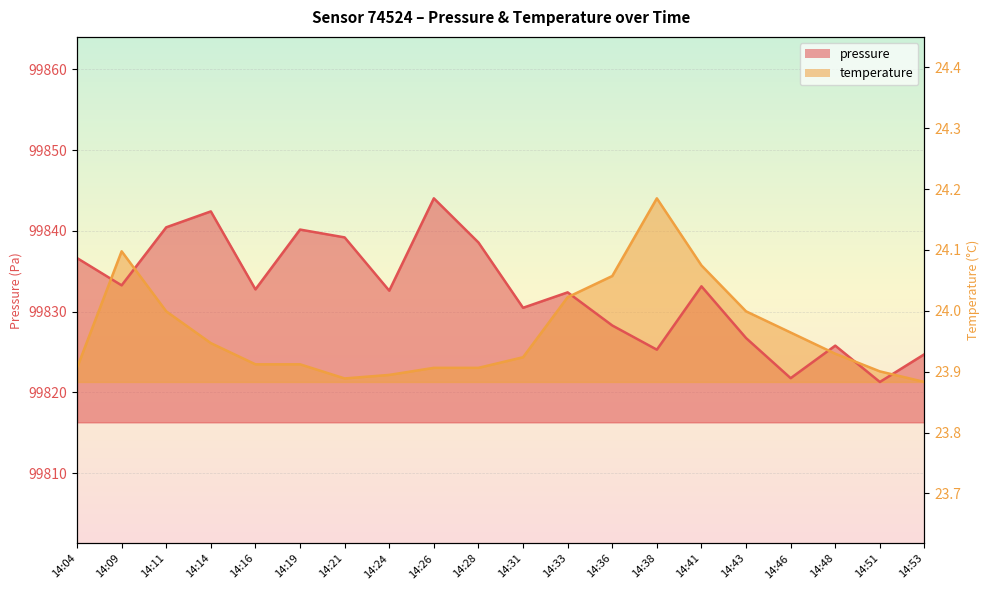

Is the value of temperature at 14:31 greater than the value of pressure at 14:38?

No